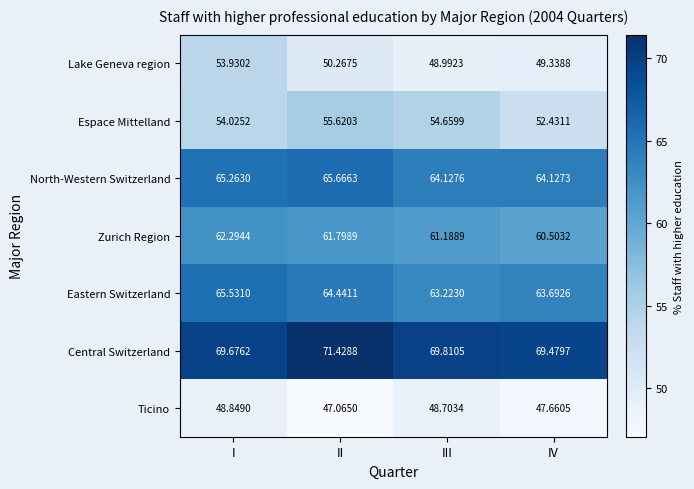

At how many categories does at least one series exceed 55?

4